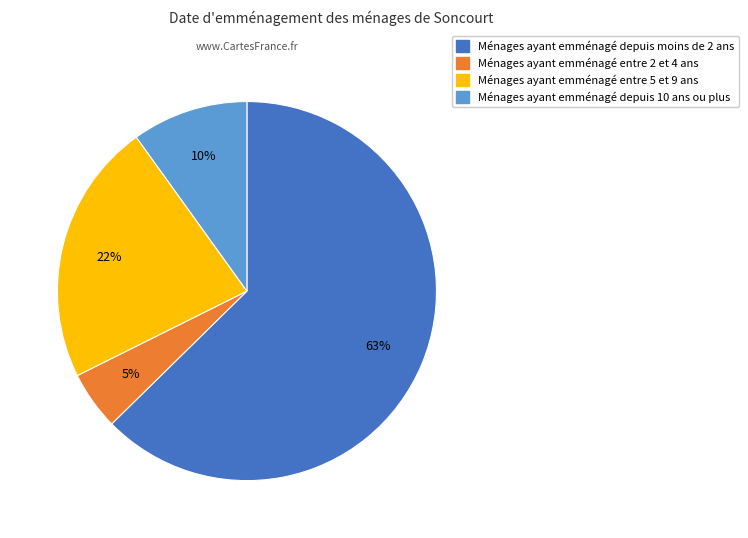

To the nearest percent, what is the average slice percentage?

25%